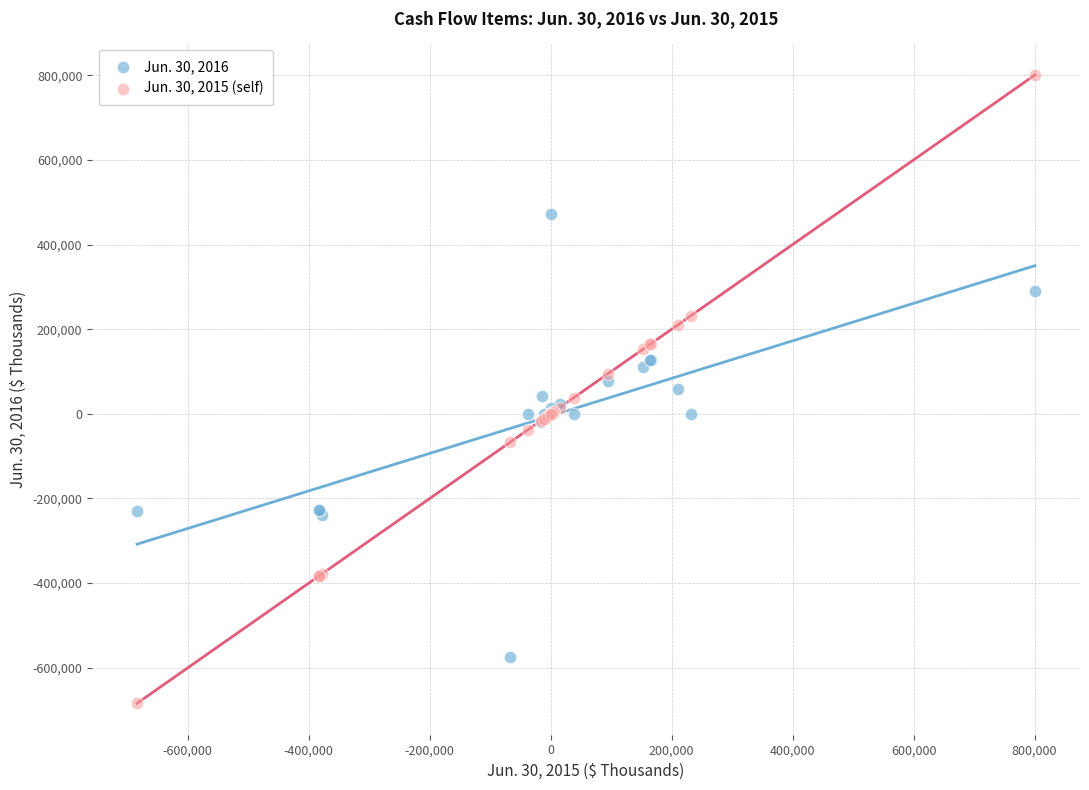

Which series reaches the maximum Y coordinate?

Jun. 30, 2015 (self)